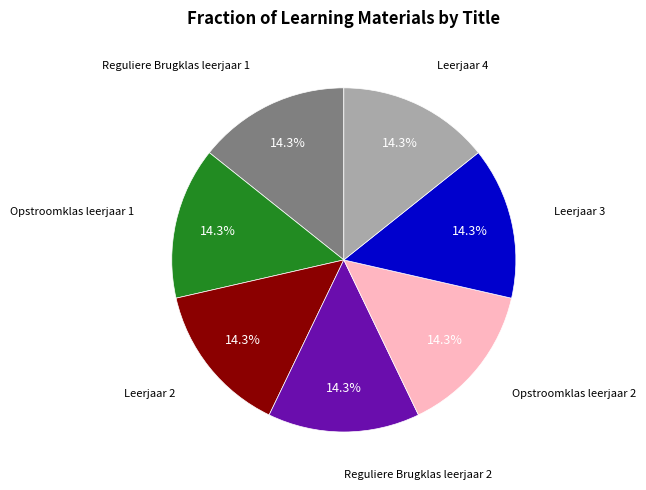

Is there any slice that represents more than half of the pie?

No